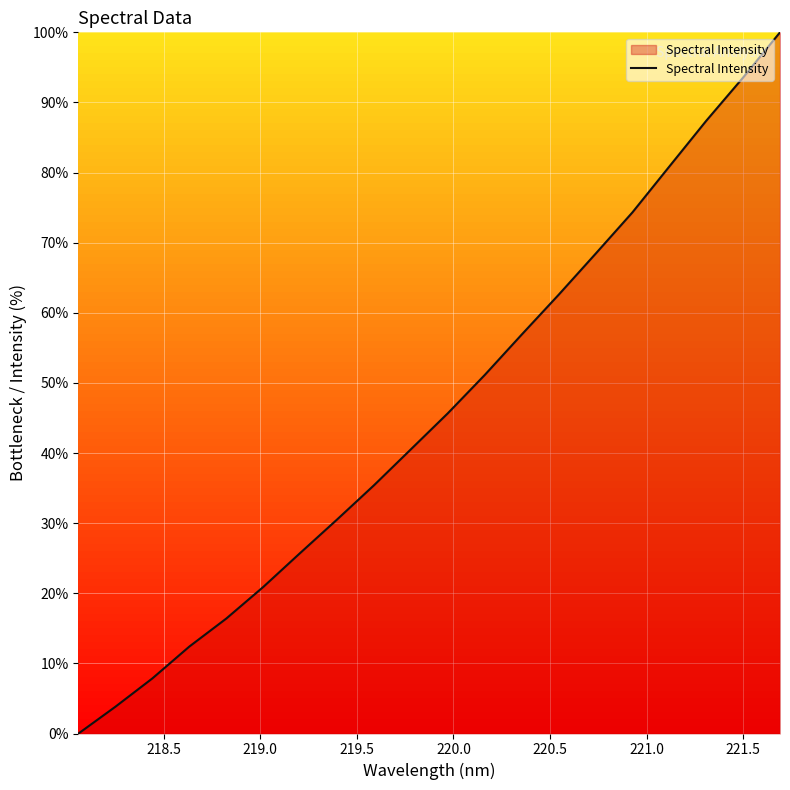

What is the maximum value shown in the chart?

100.0